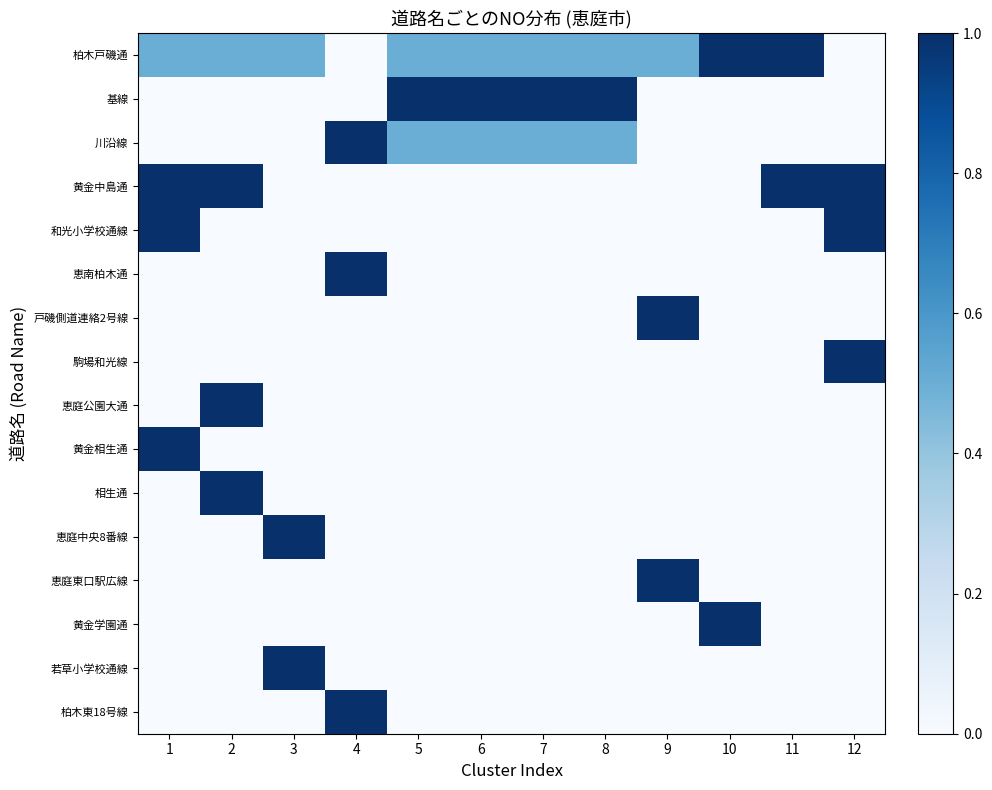

Which category has the highest value in the 若草小学校通線 series?

3